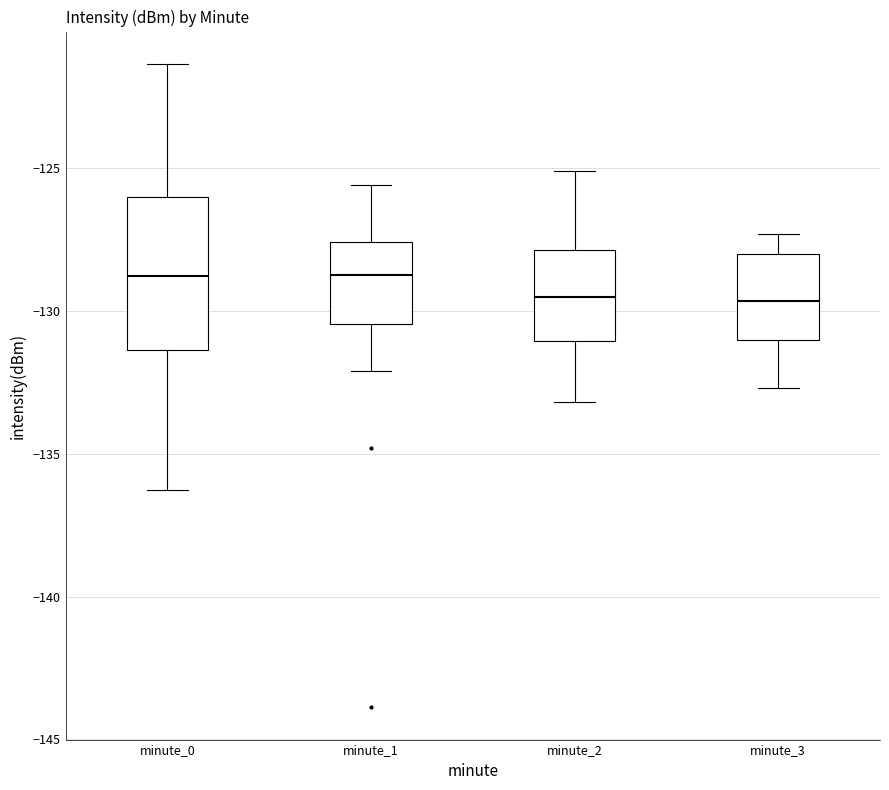

Reading left to right, read every box against the y-axis: the position of its median line, the range the box covers, and the ends of its whiskers. The values are not printed on the chart, so give them approximately, as read against the axis.

minute_0: median -129.0, box -131.5 to -126.0, whiskers -136.5 to -121.5
minute_1: median -128.5, box -130.5 to -127.5, whiskers -132.0 to -125.5
minute_2: median -129.5, box -131.0 to -128.0, whiskers -133.0 to -125.0
minute_3: median -129.5, box -131.0 to -128.0, whiskers -132.5 to -127.5